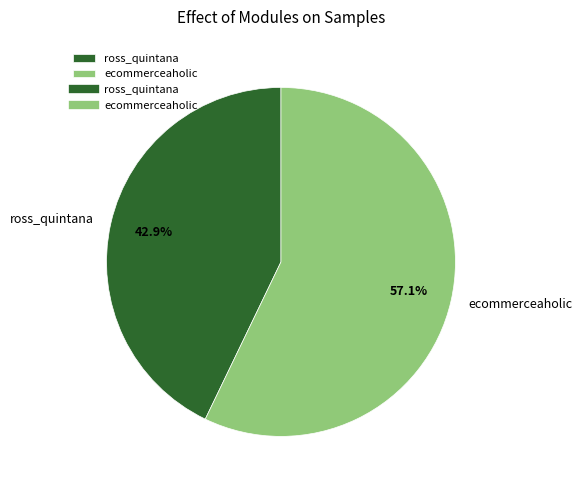

What is the total percentage of ecommerceaholic and ross_quintana?

100.0%